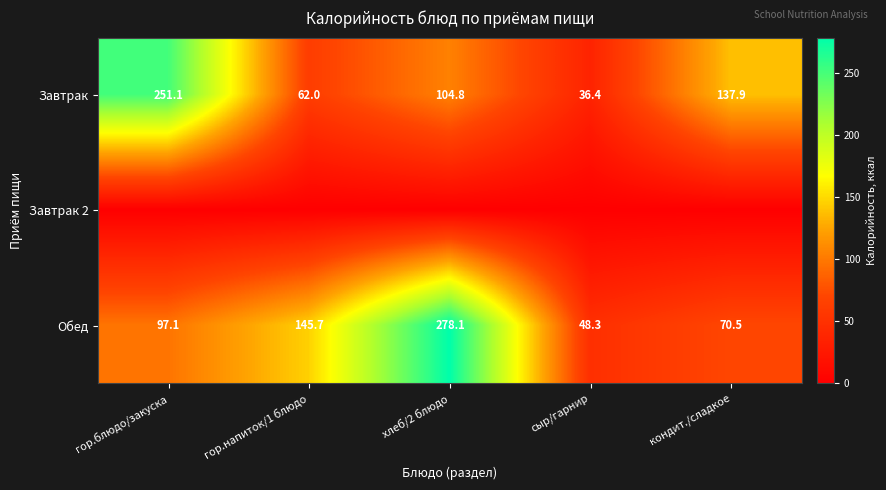

At which category is the sum across all series the highest?

хлеб/2 блюдо